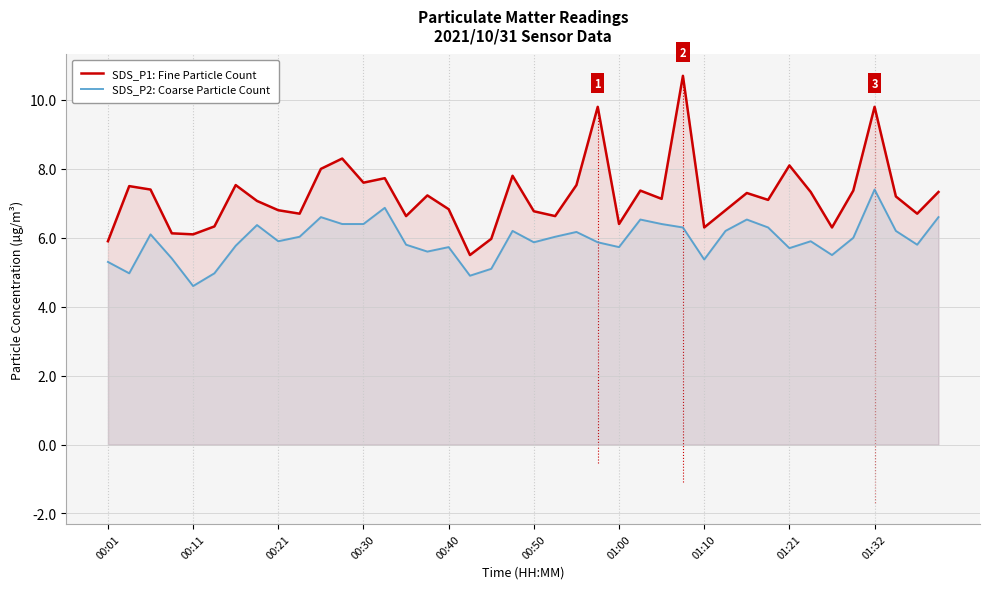

How many interior local peaks does the SDS_P2: Coarse Particle Count series have?

11